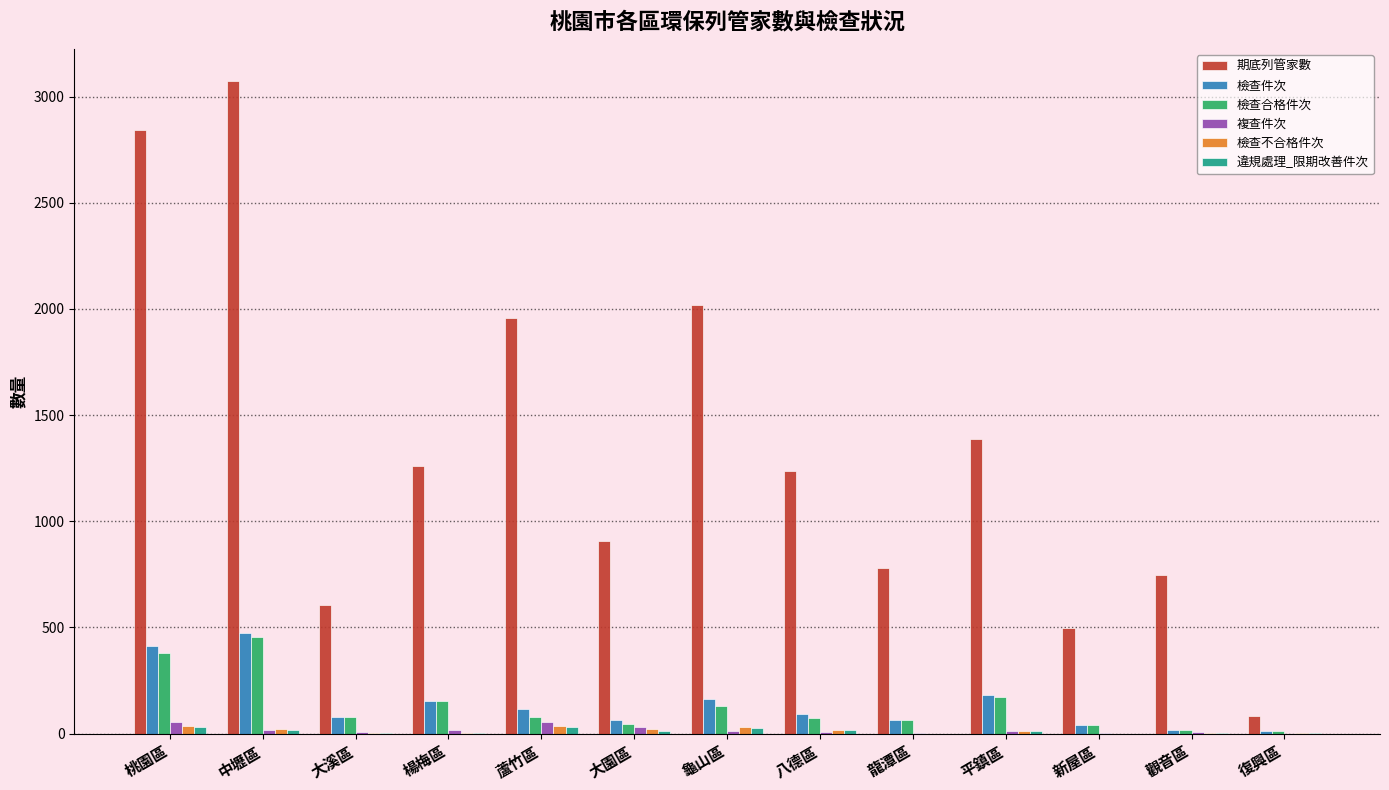

What is the spread (max minus min) of values at 中壢區?

3055